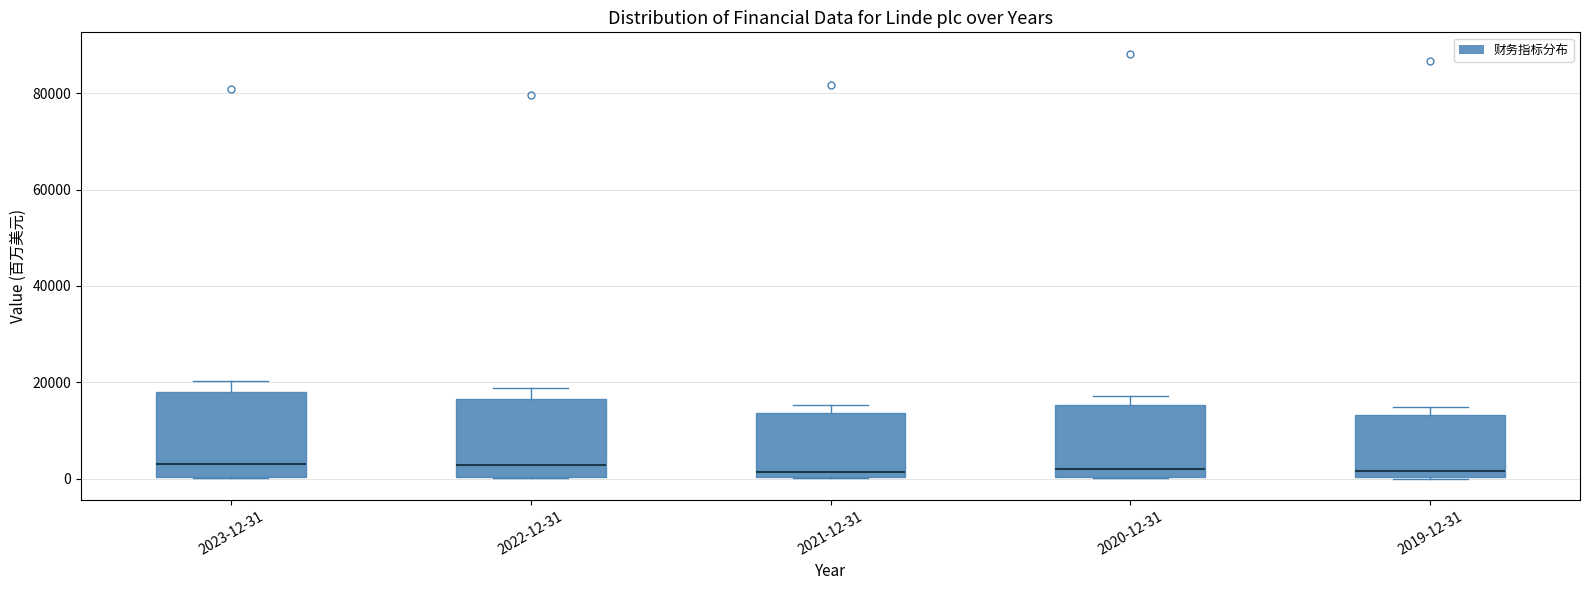

Reading left to right, transcribe this box plot: for each box, give where its median line is, the range the box spans, and where its two whiskers end, as read against the y-axis. The values are not printed on the chart, so give them approximately, as read against the axis.

2023-12-31: median 2000, box 0 to 18000, whiskers 0 to 20000
2022-12-31: median 2000, box 0 to 16000, whiskers 0 to 18000
2021-12-31: median 2000, box 0 to 14000, whiskers 0 to 16000
2020-12-31: median 2000, box 0 to 16000, whiskers 0 to 18000
2019-12-31: median 2000, box 0 to 14000, whiskers 0 to 14000 (just above the box's upper edge)